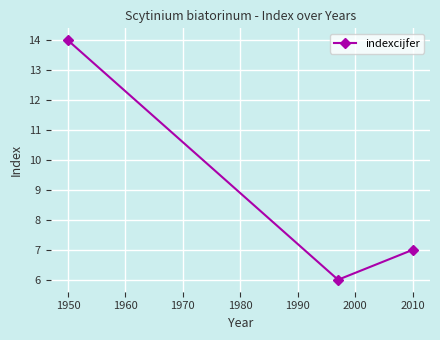

What is the greatest value displayed?

14